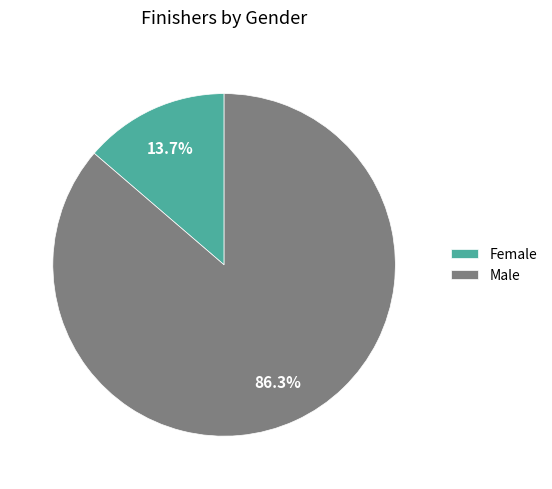

Is it true that Female is 14% of the pie?

True